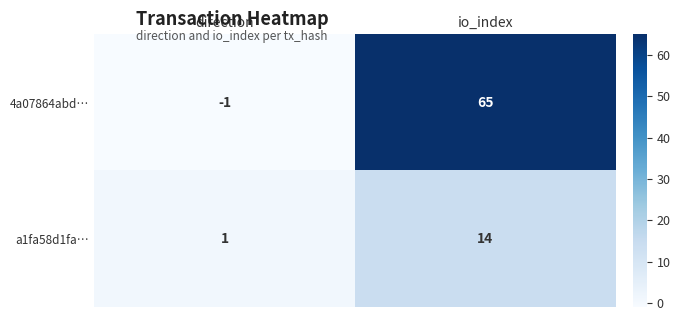

True or false: 4a07864abd… has a value of 65 at io_index.

True